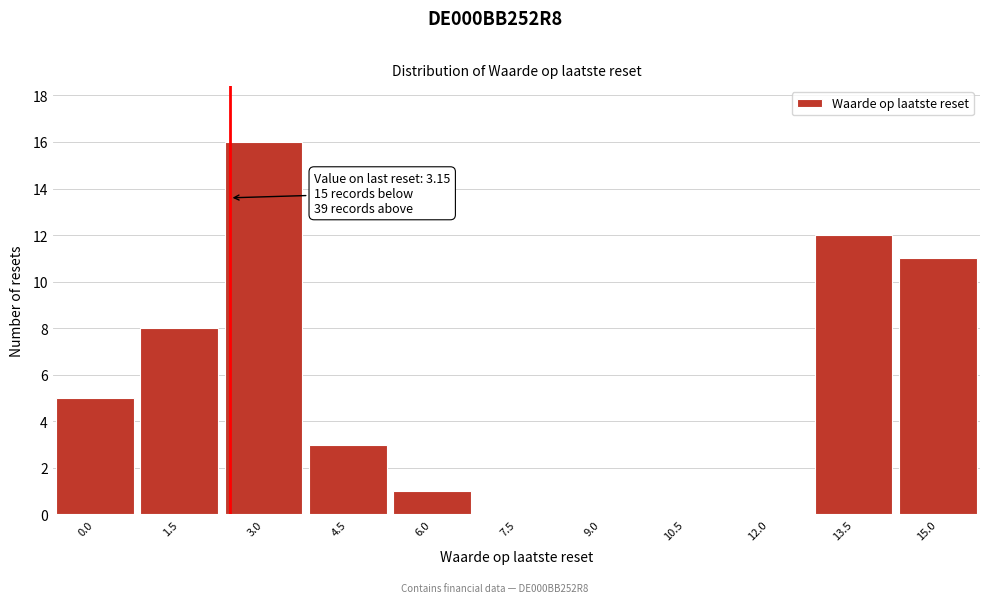

Reading left to right, extract all data points from this chart.

0.0=5	1.5=8	3.0=16	4.5=3	6.0=1	7.5=0	9.0=0	10.5=0	12.0=0	13.5=12	15.0=11